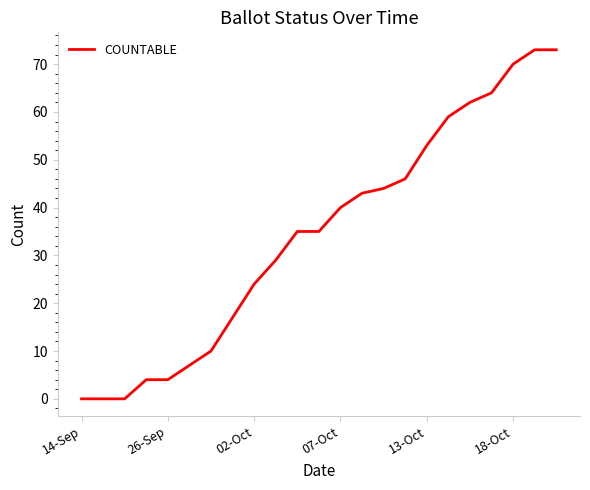

What is the maximum value shown in the chart?

73